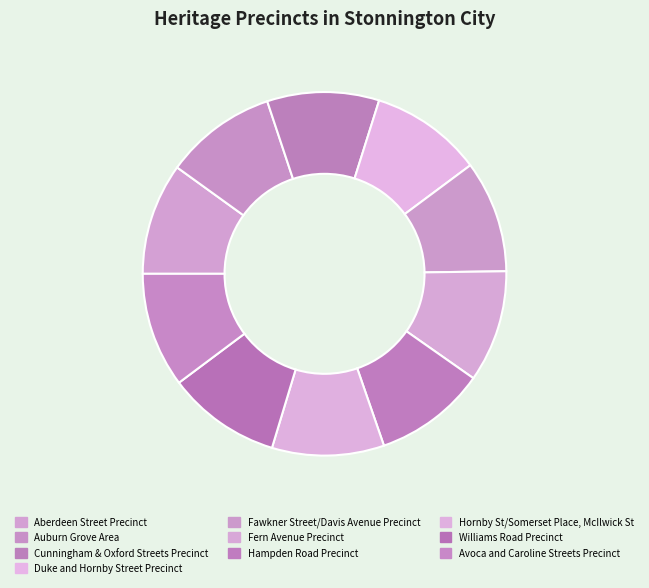

True or false: Cunningham & Oxford Streets Precinct accounts for 1% of the total.

False